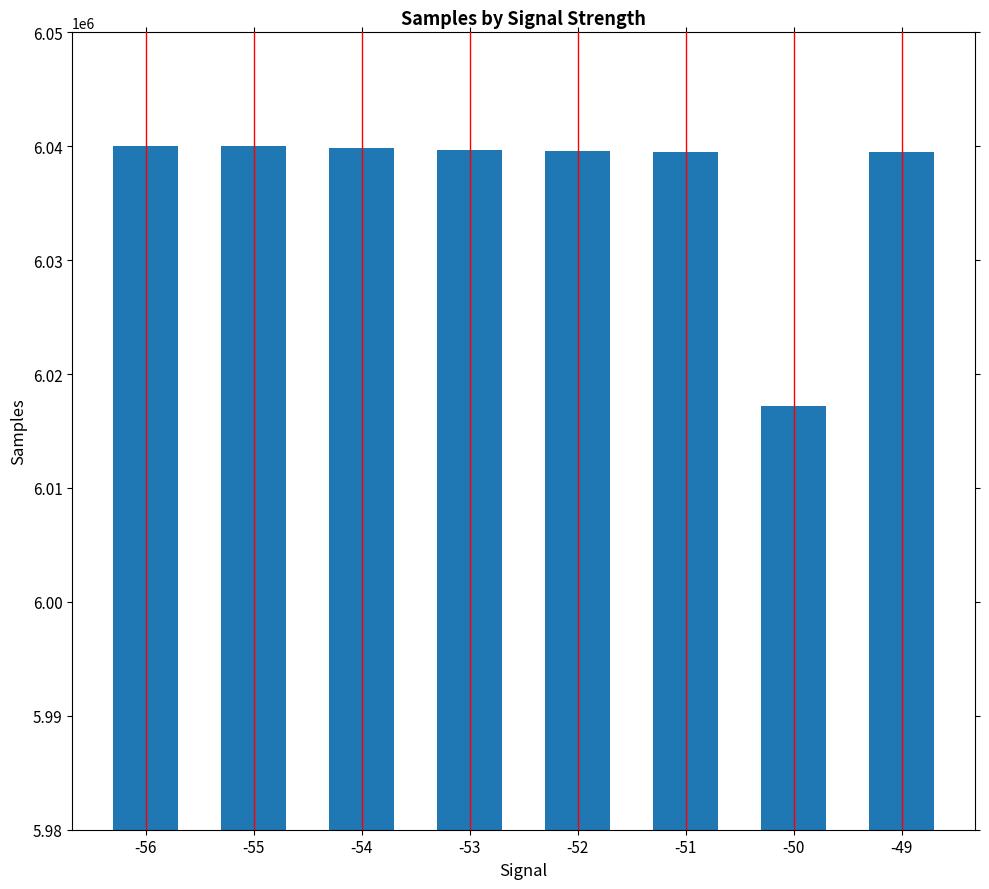

What is the difference between the maximum and minimum values?

22792